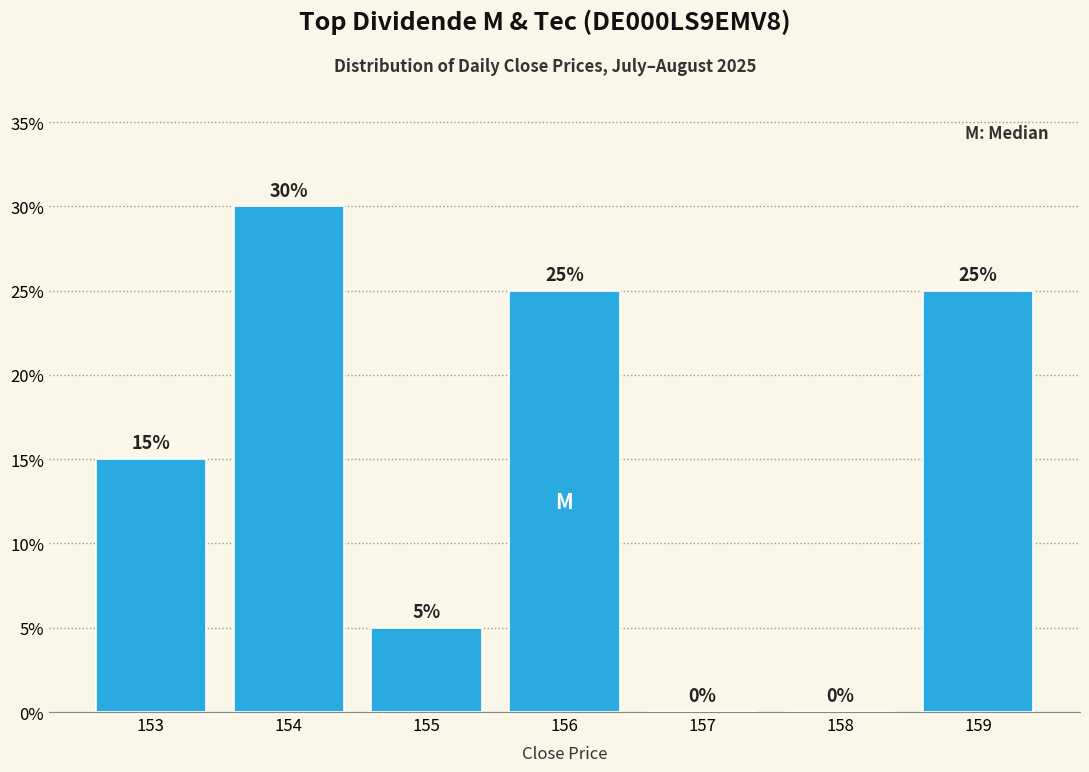

Reading left to right, transcribe all the data shown in this chart.

153=15	154=30	155=5	156=25	157=0	158=0	159=25